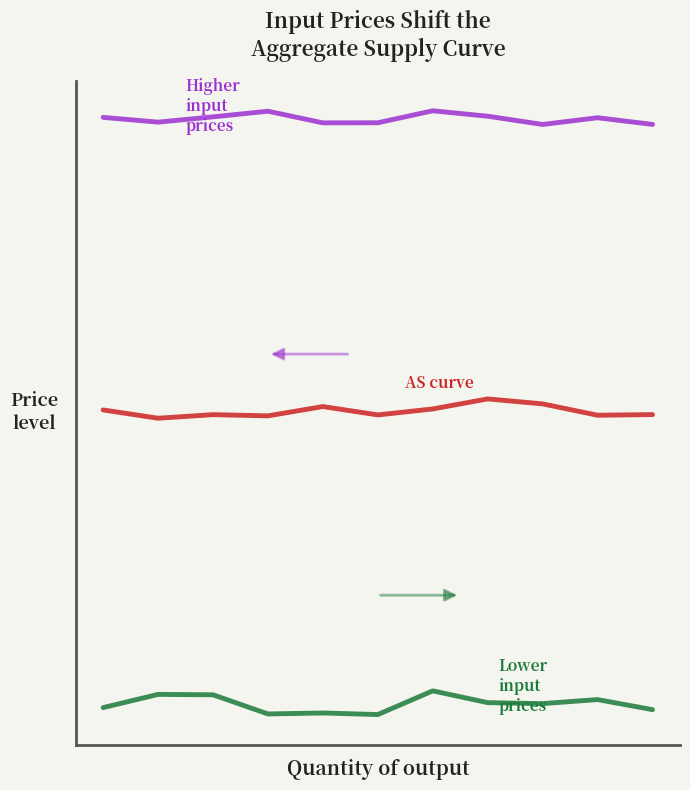

Does the chart have visible grid lines?

No